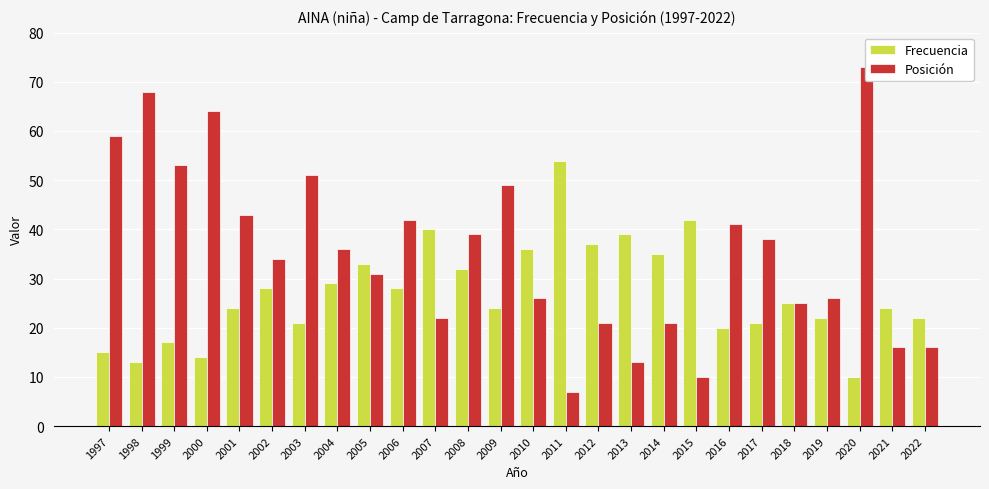

How many values in the Posición series are below 36?

13